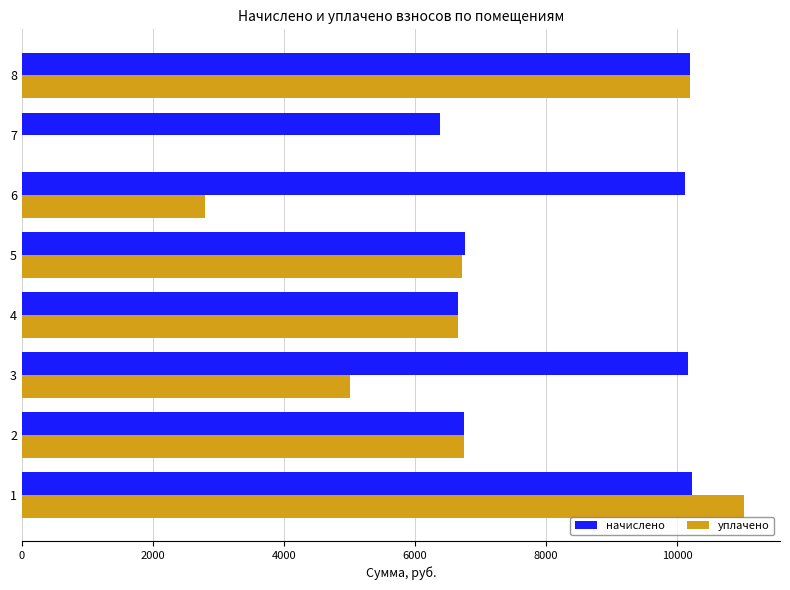

What is the total value across all series at 6?

12919.8